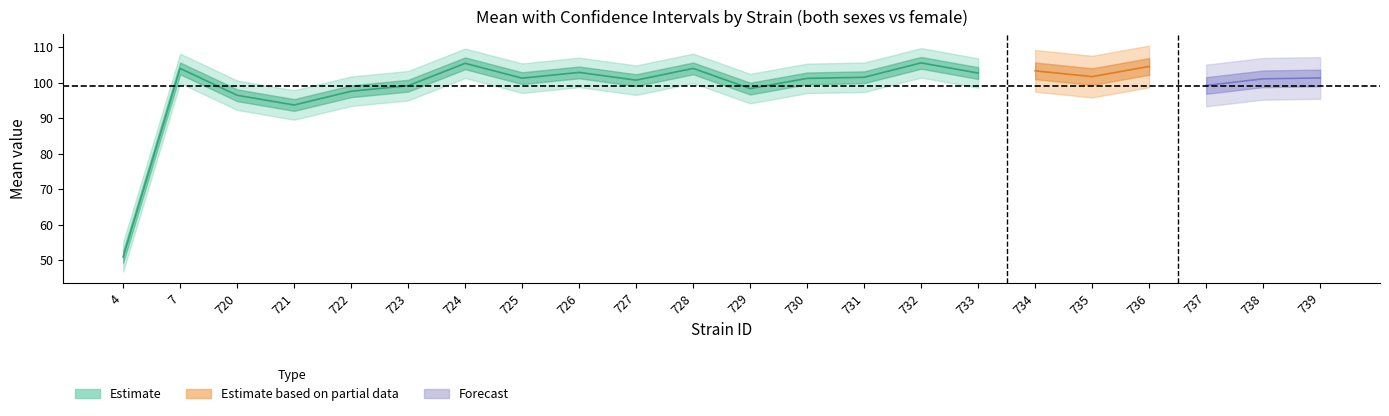

What is the sum of all uppercl_both values?

2272.5